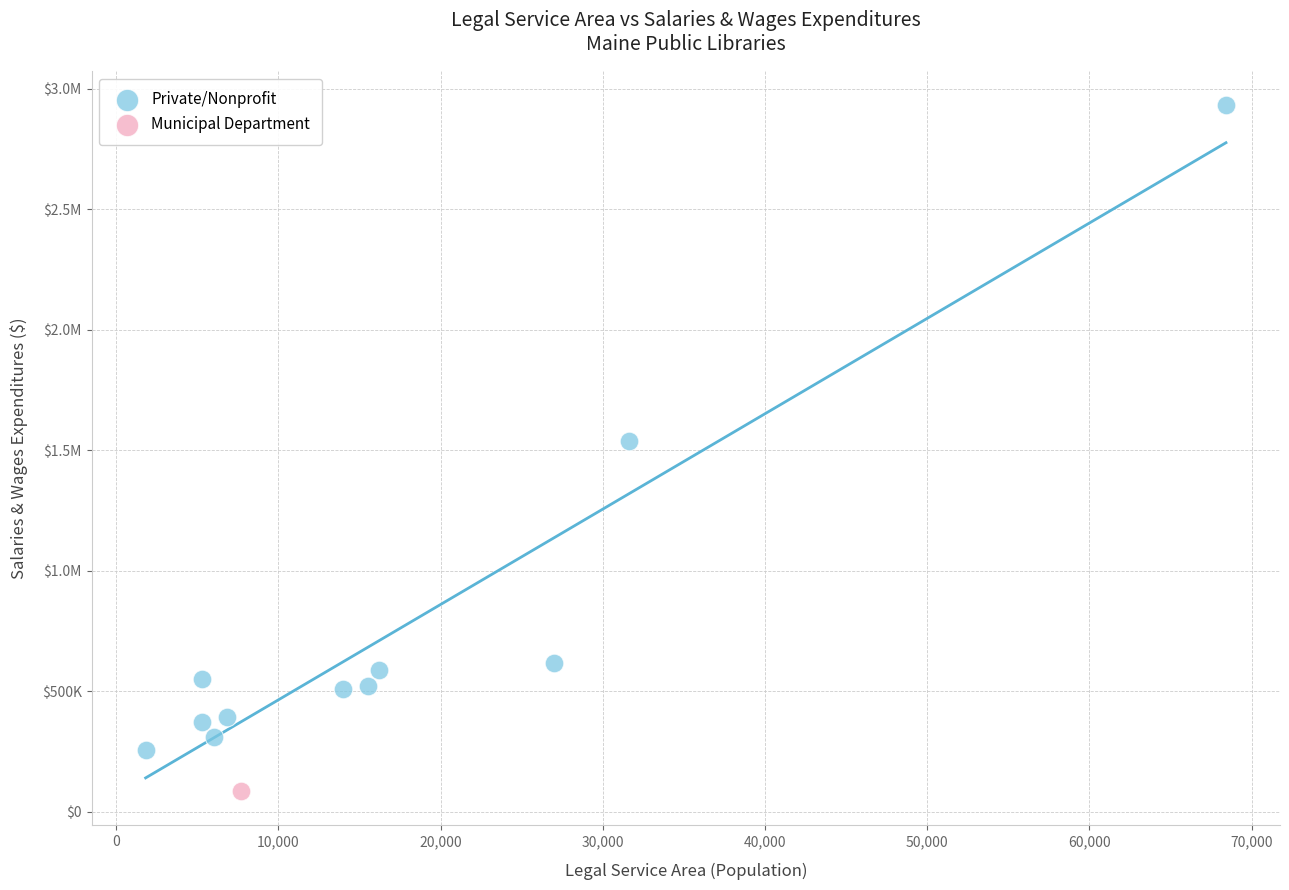

What are all the series names shown in the legend?

Private/Nonprofit, Municipal Department